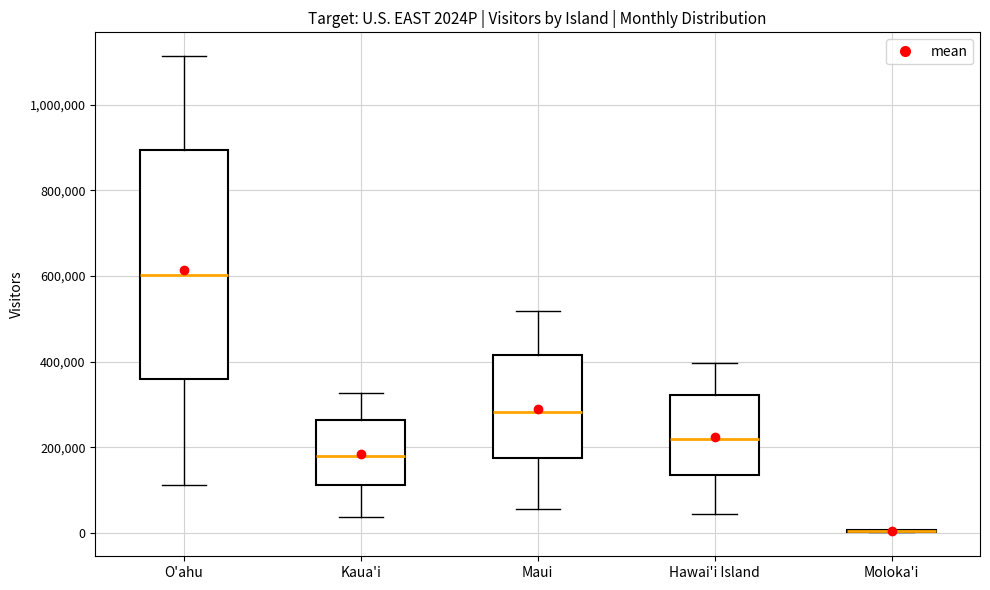

Comparing the boxes themselves (not the whiskers), which one is the tallest?

O'ahu